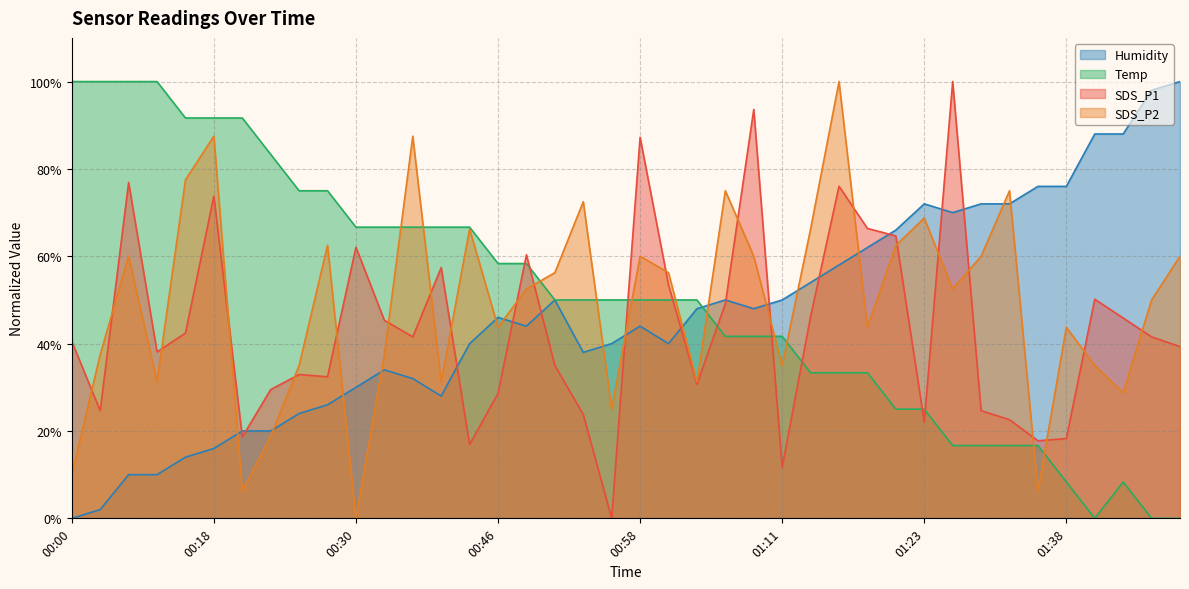

What value does the SDS_P2 series have at 00:58?

60.0